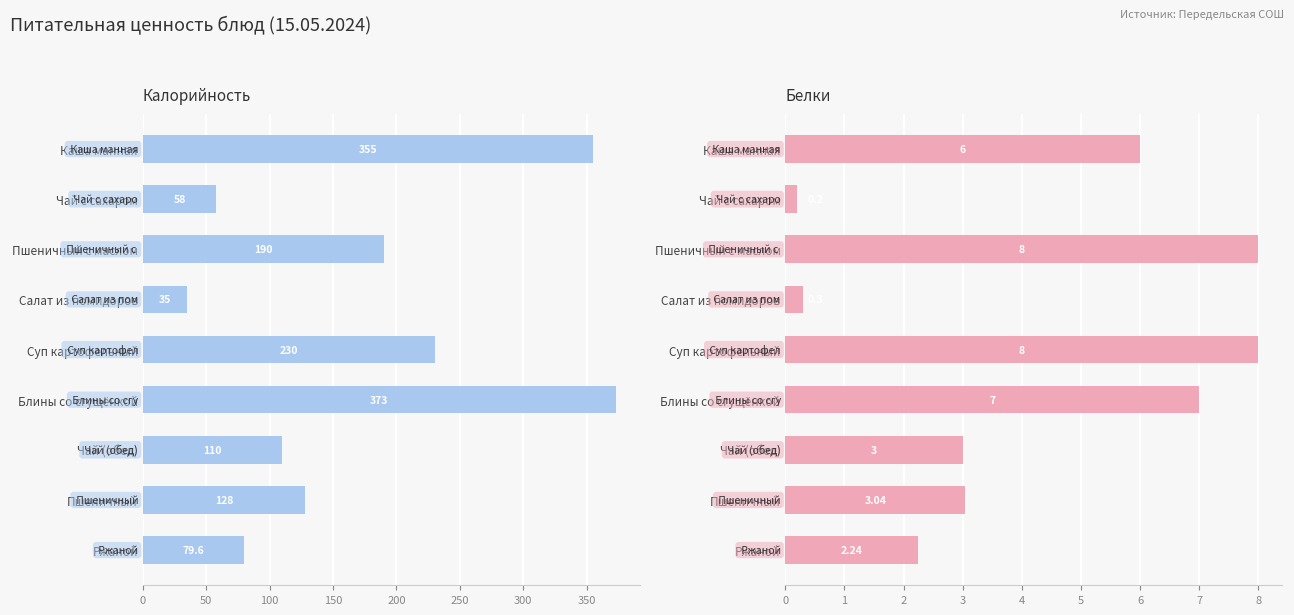

The Калорийность series shows 13.1 at Чай с сахаром. True or false?

False